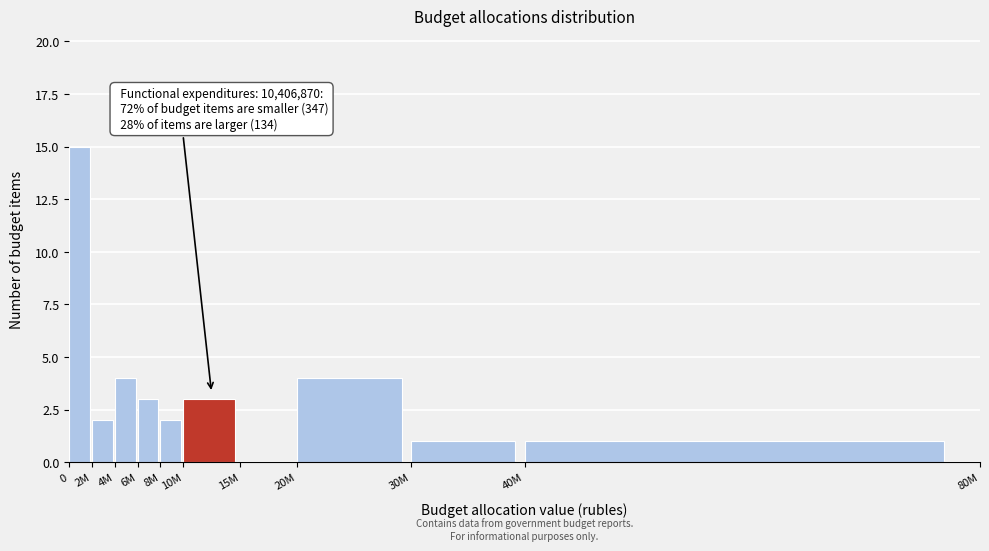

Reading right to left, extract all data points from this chart.

40M=1	30M=1	20M=4	15M=0	10M=3	8M=2	6M=3	4M=4	2M=2	0=15